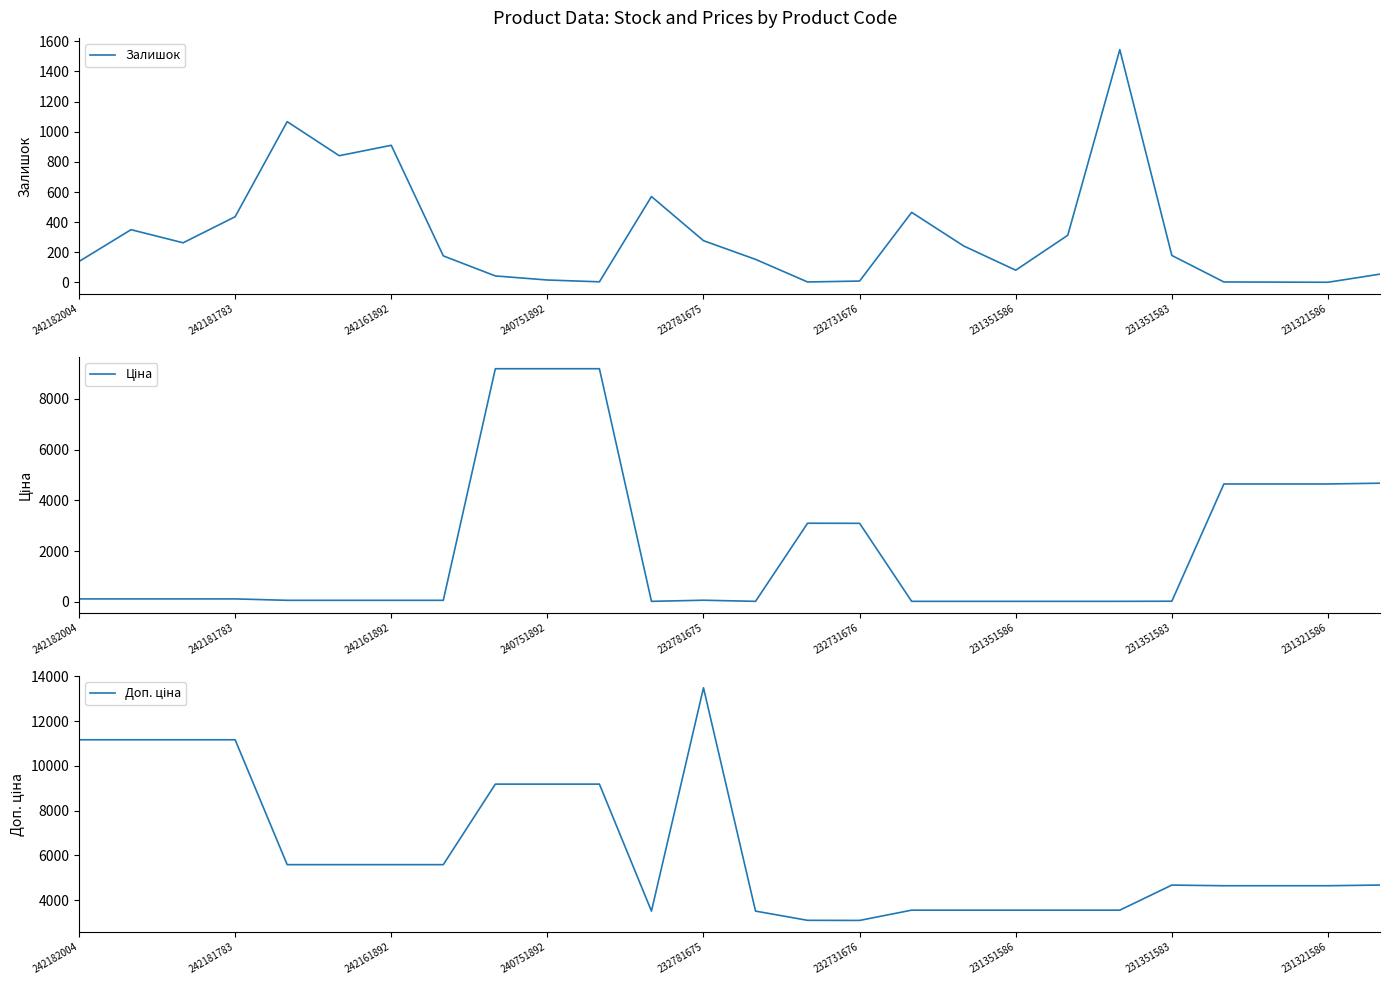

Rank the series by their maximum value, from lowest to highest.

Залишок, Ціна, Доп. ціна